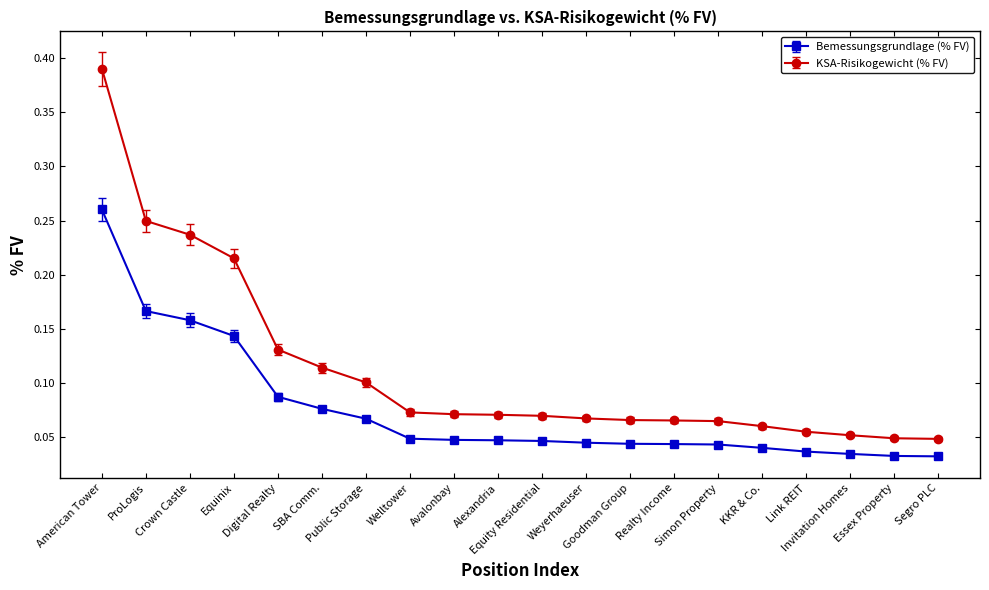

Which series has the largest range (max minus min)?

KSA-Risikogewicht (% FV)